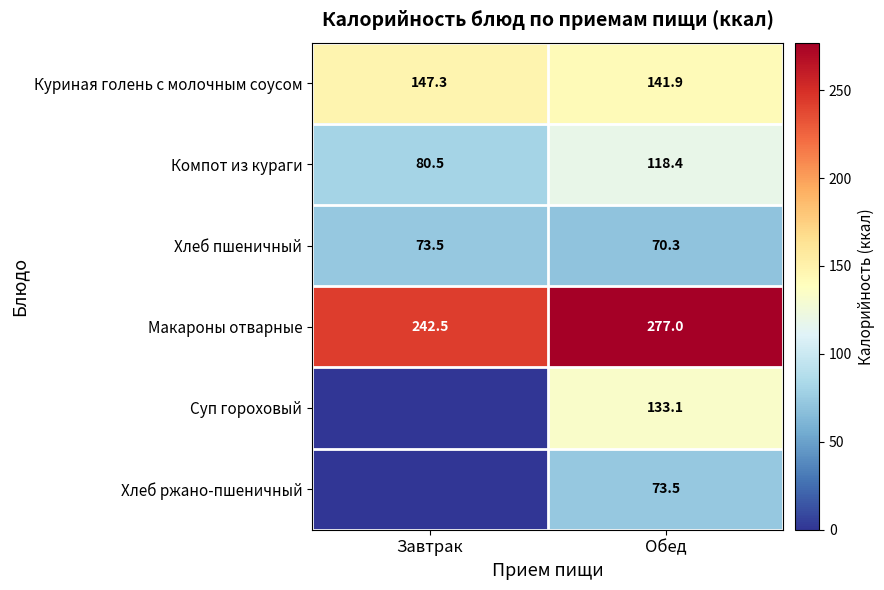

What is the greatest value displayed?

277.0